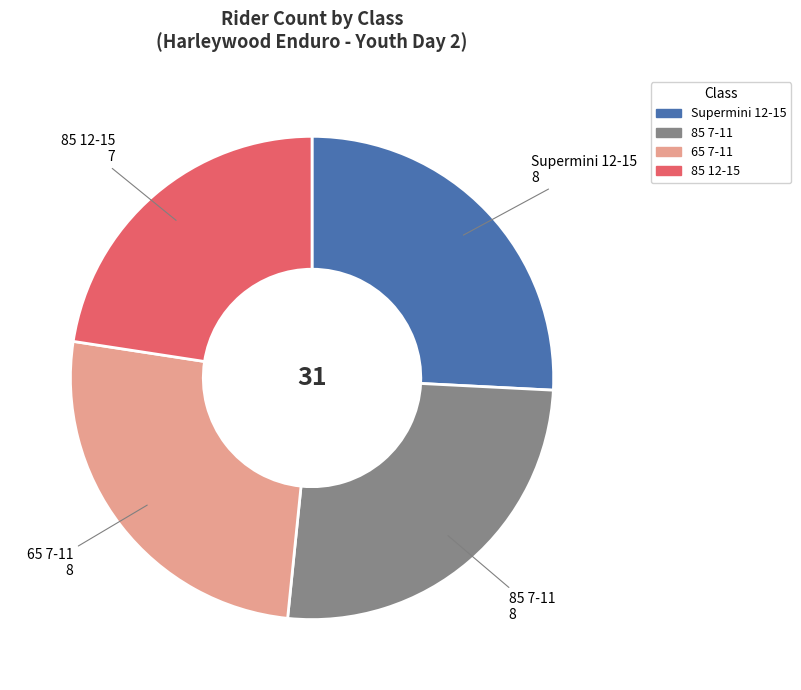

Is there any slice that represents more than half of the pie?

No